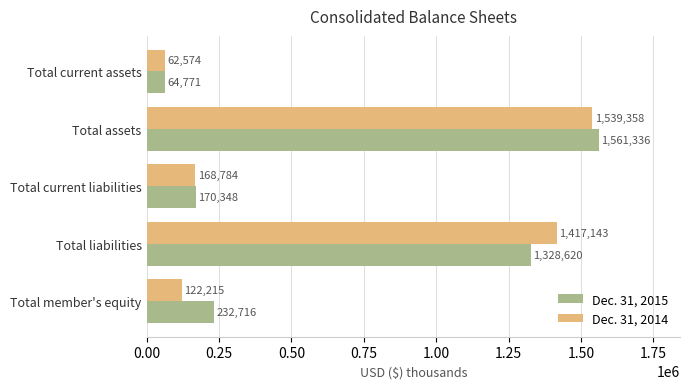

Which category has the highest value across all series?

Total assets